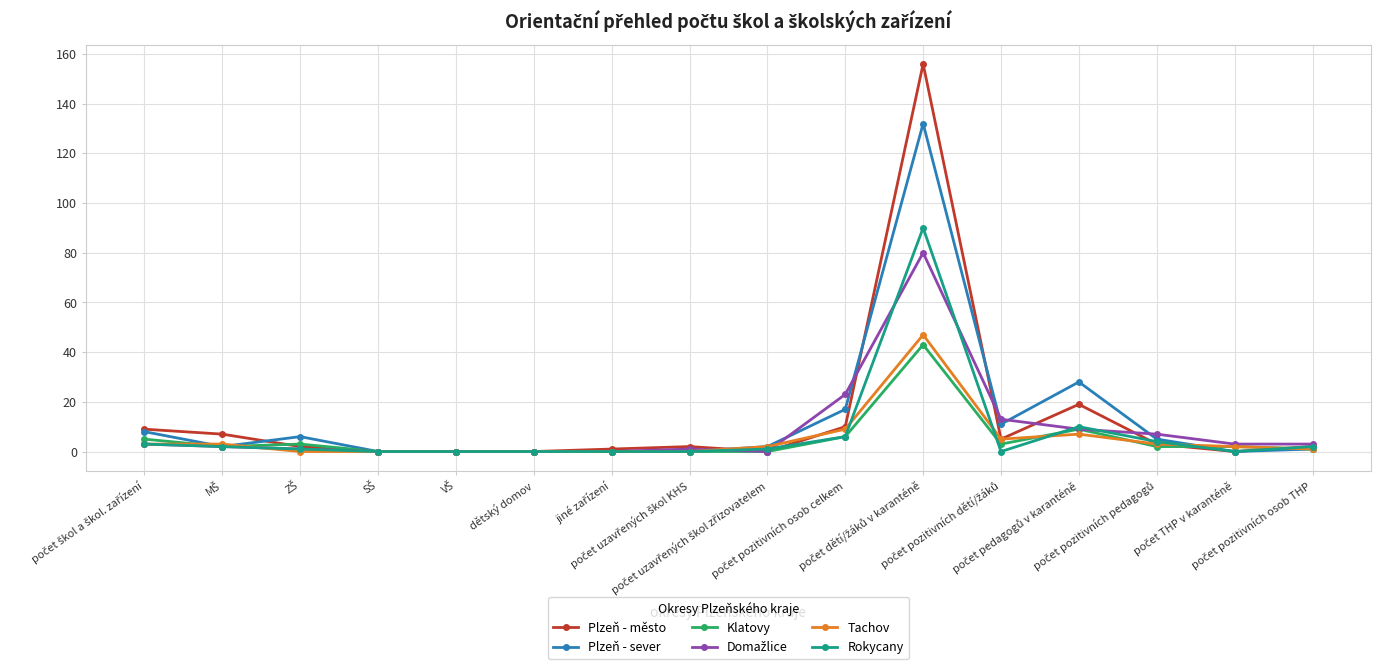

What is the maximum value for Rokycany?

90